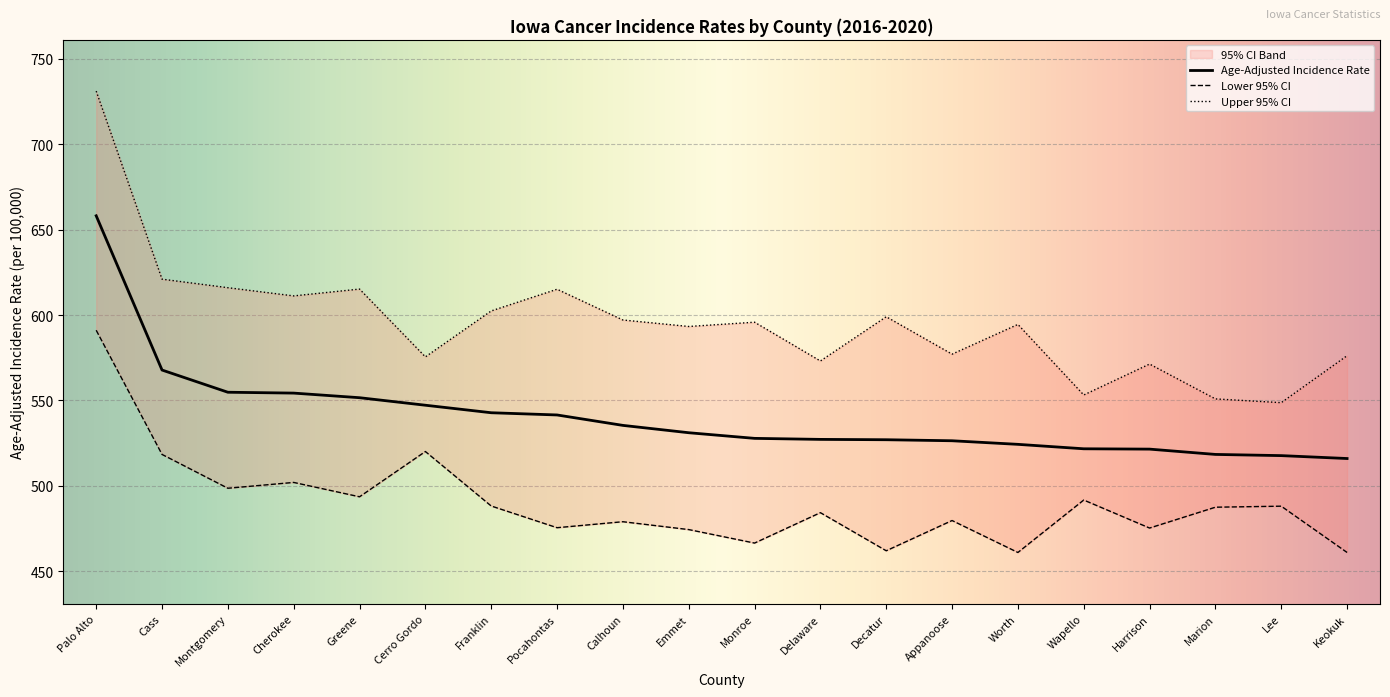

What is the smallest value displayed?

461.0